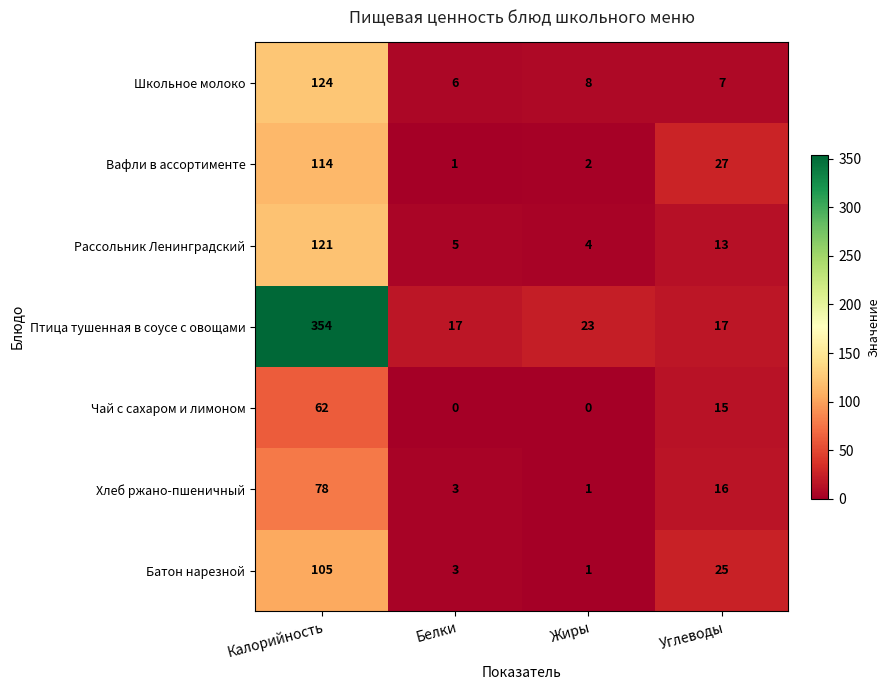

At how many categories does at least one series exceed 274?

1